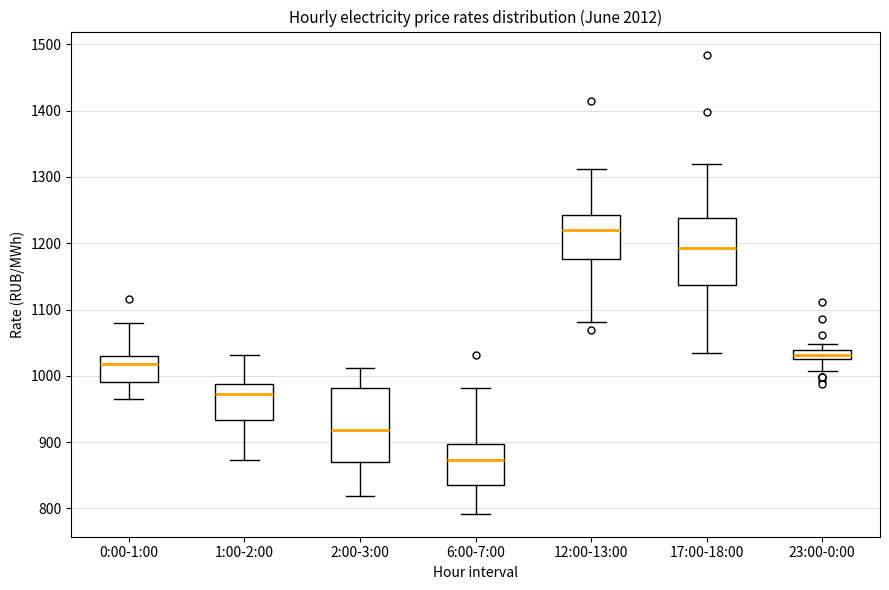

Where is the upper edge of the box for 1:00-2:00 on the y-axis? The values are not printed on the chart, so give them approximately, as read against the axis.

990